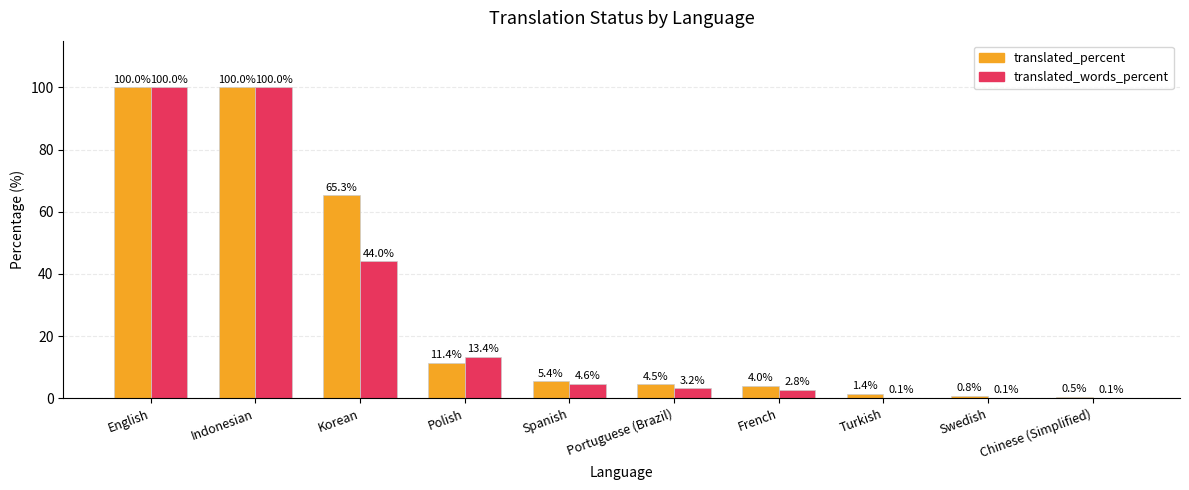

What is the sum of the translated_percent values at Indonesian and Swedish?

100.8